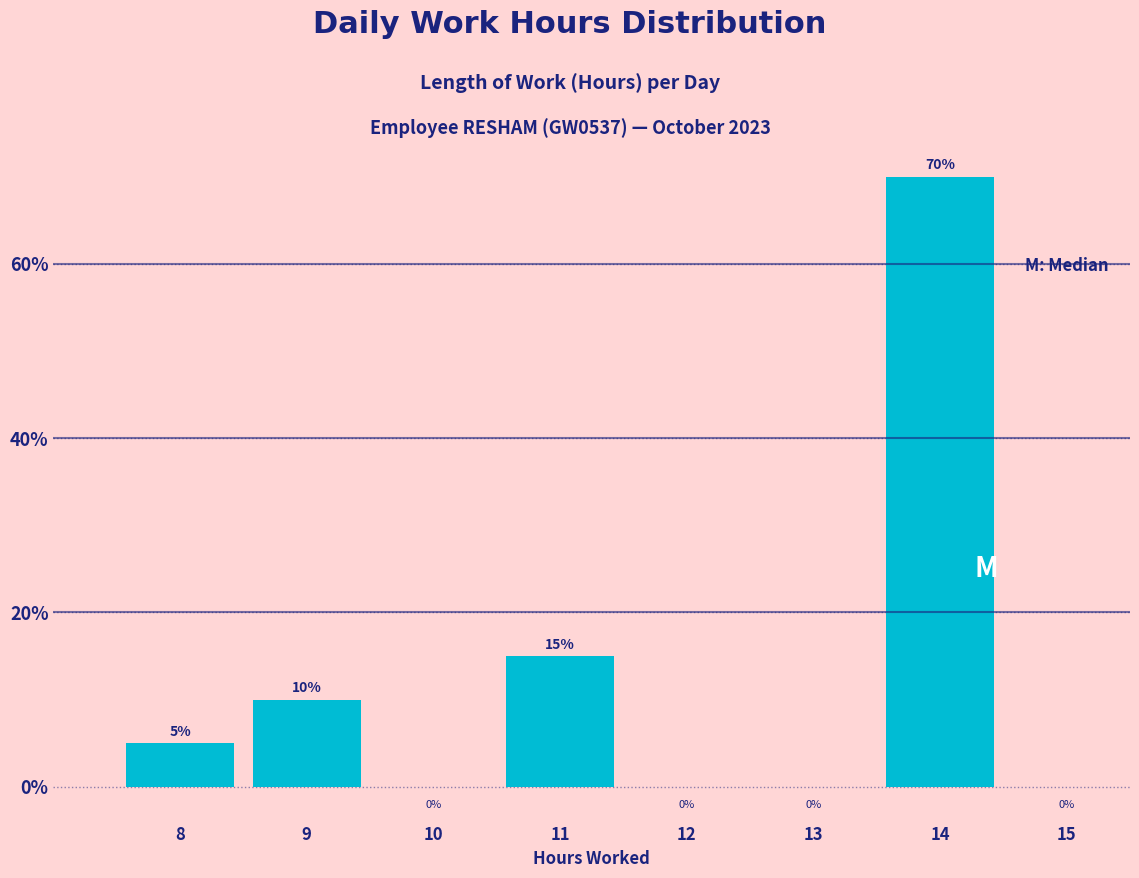

What is the sum of all values?

100